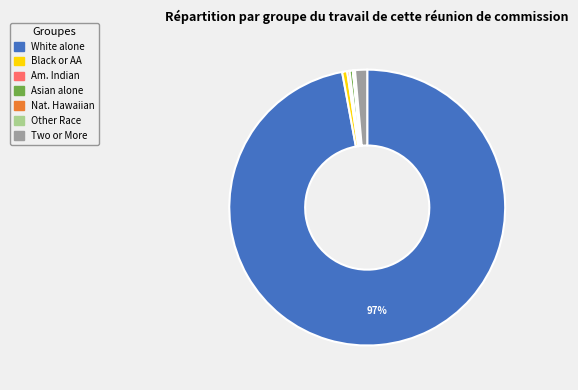

What percentage is the Black or AA slice, to the nearest percent?

1%